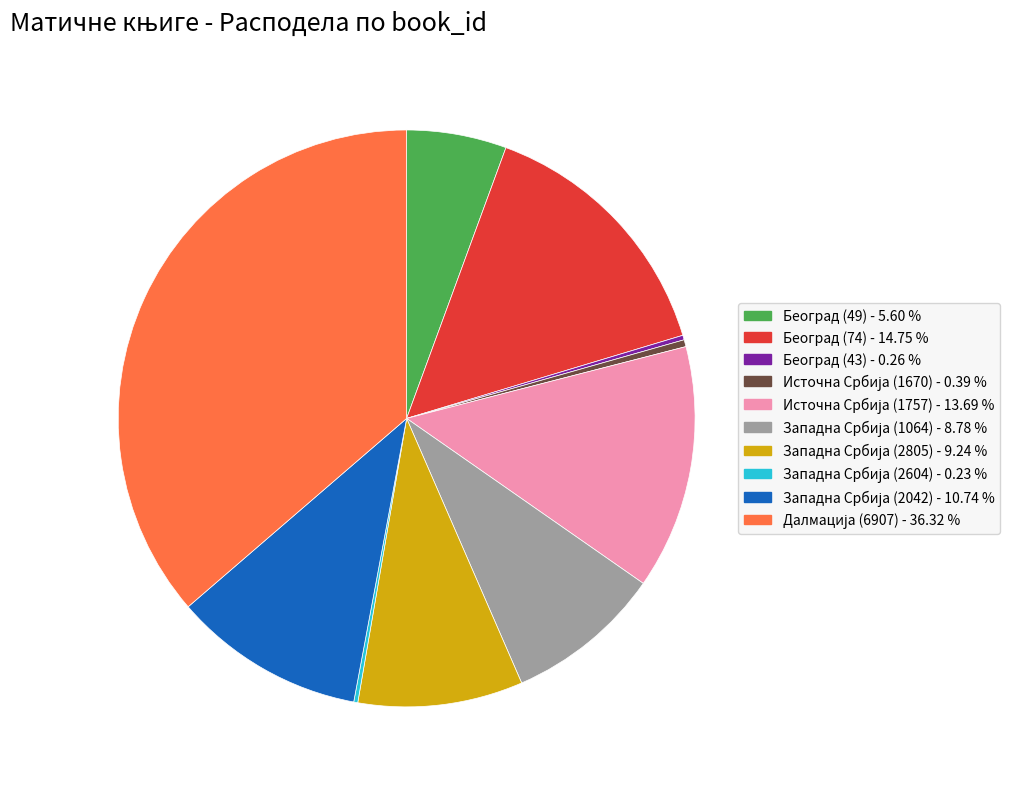

Is there any slice that represents more than half of the pie?

No